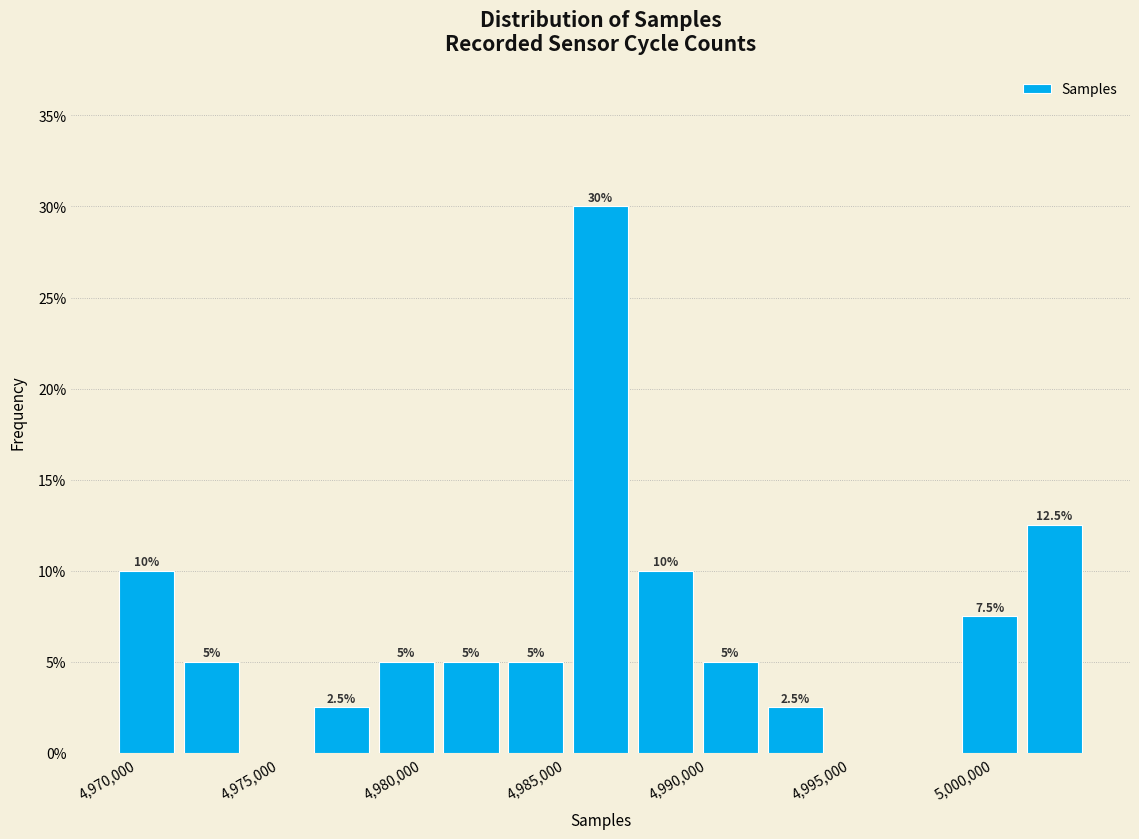

Which range on the x-axis has the tallest bar?

4985000 to 4987500